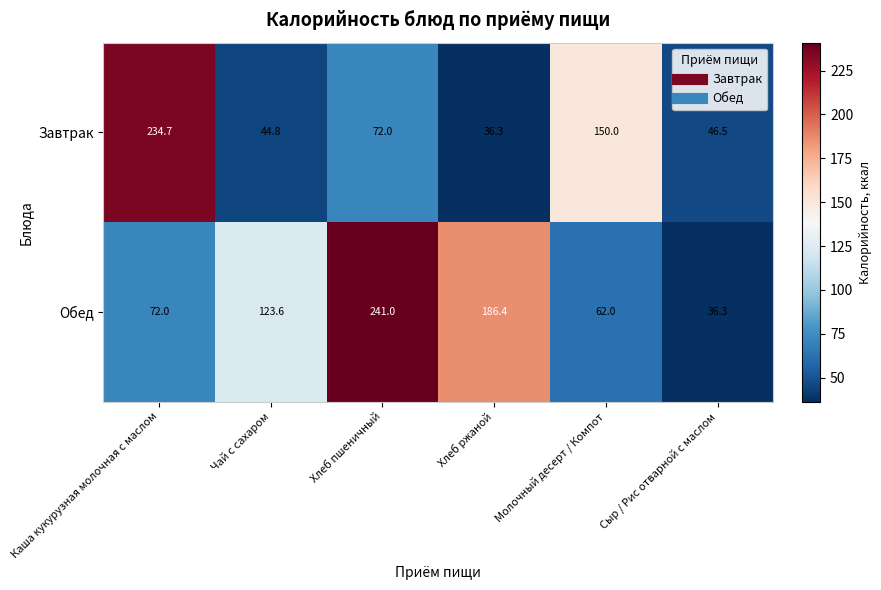

Is it true that Завтрак equals 156.6 at Каша кукурузная молочная с маслом?

False